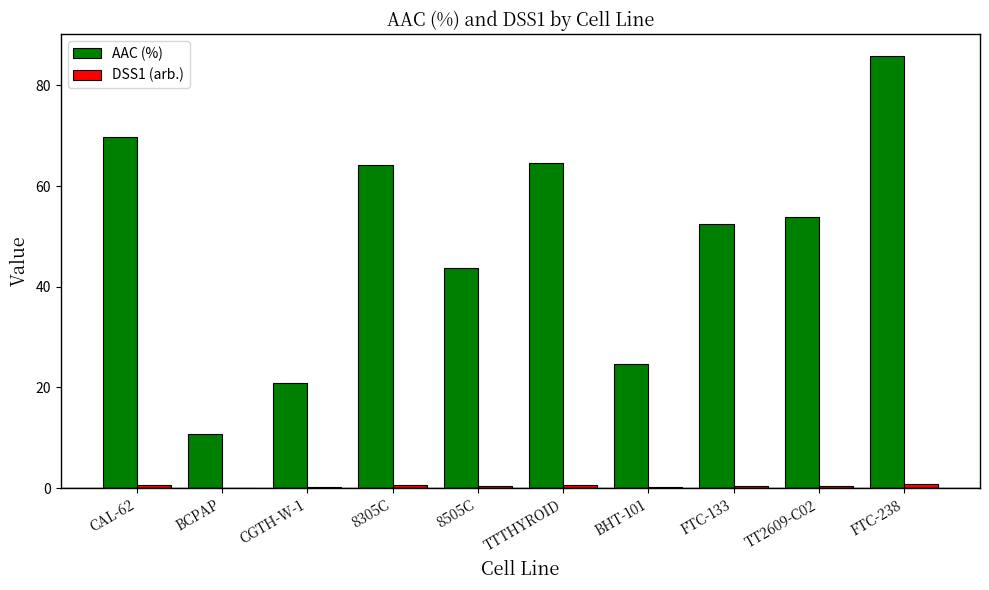

Which category has the highest value in the AAC (%) series?

FTC-238